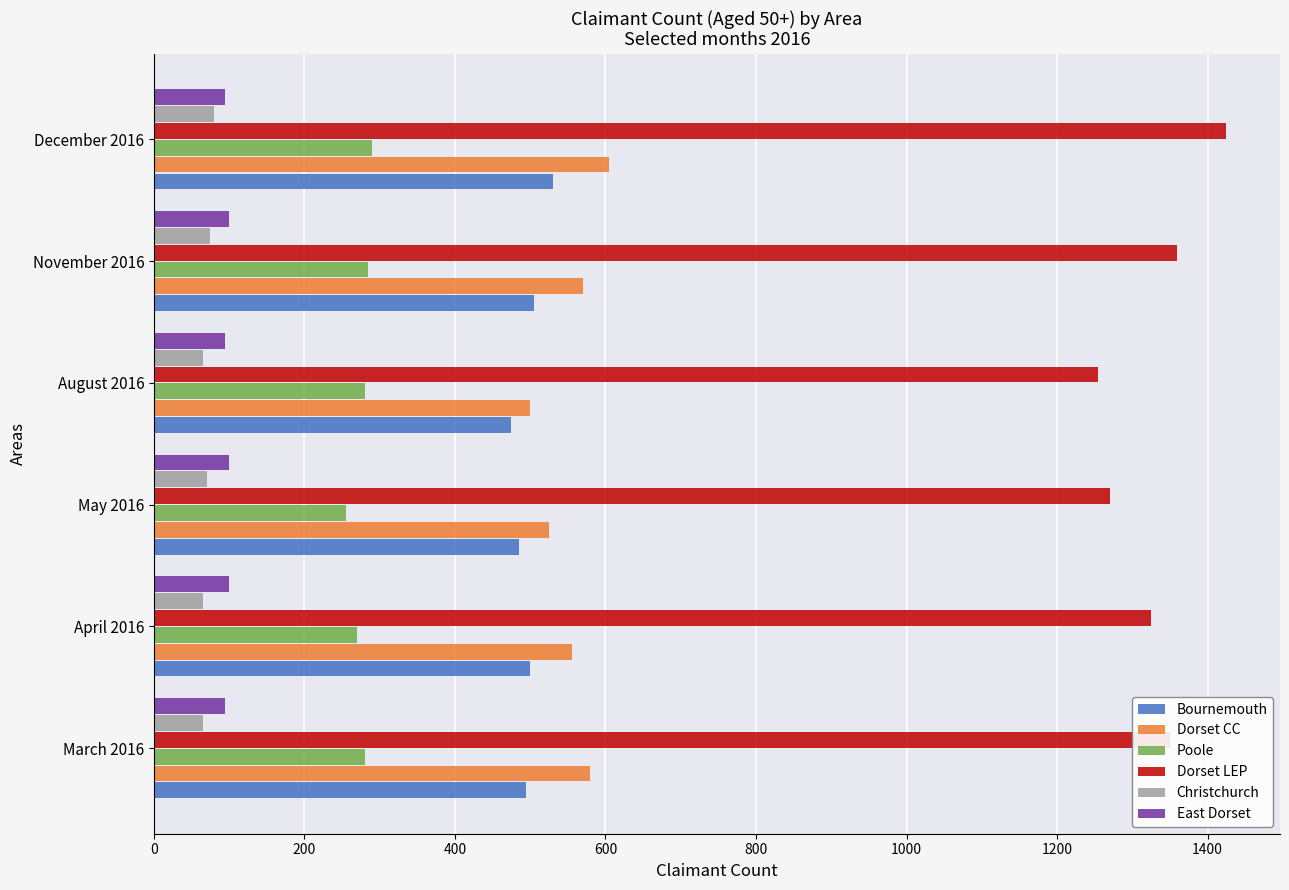

The value of Bournemouth at May 2016 is 206. True or false?

False